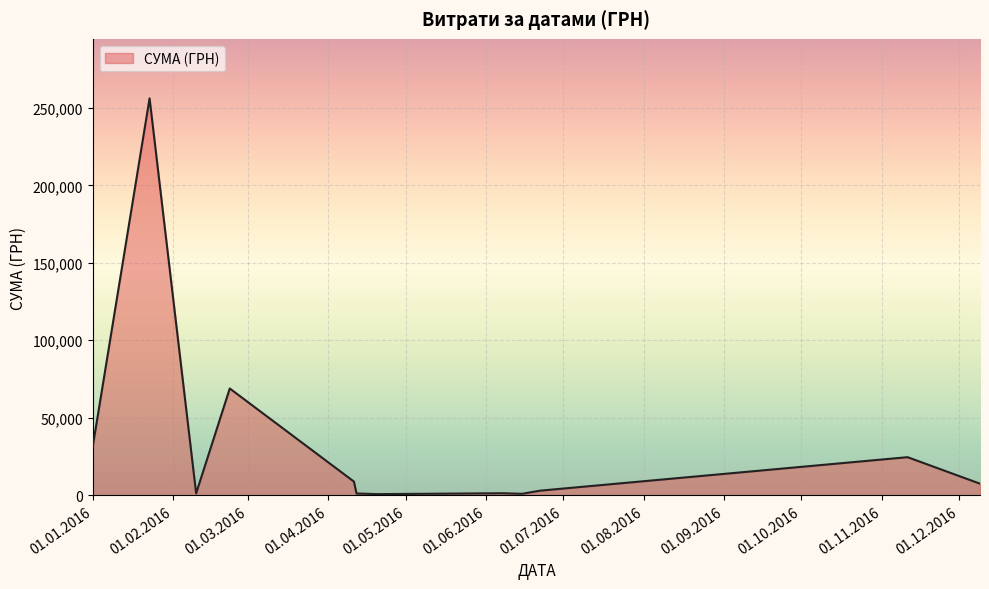

What is the minimum value shown in the chart?

725.0